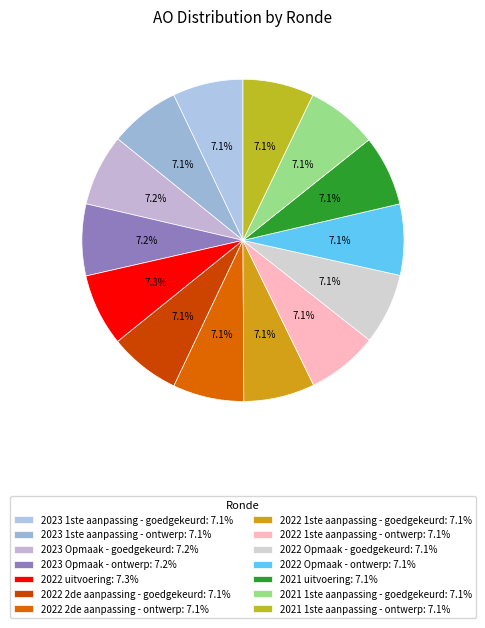

What percentage is the 2022 2de aanpassing - goedgekeurd slice, to the nearest percent?

7%